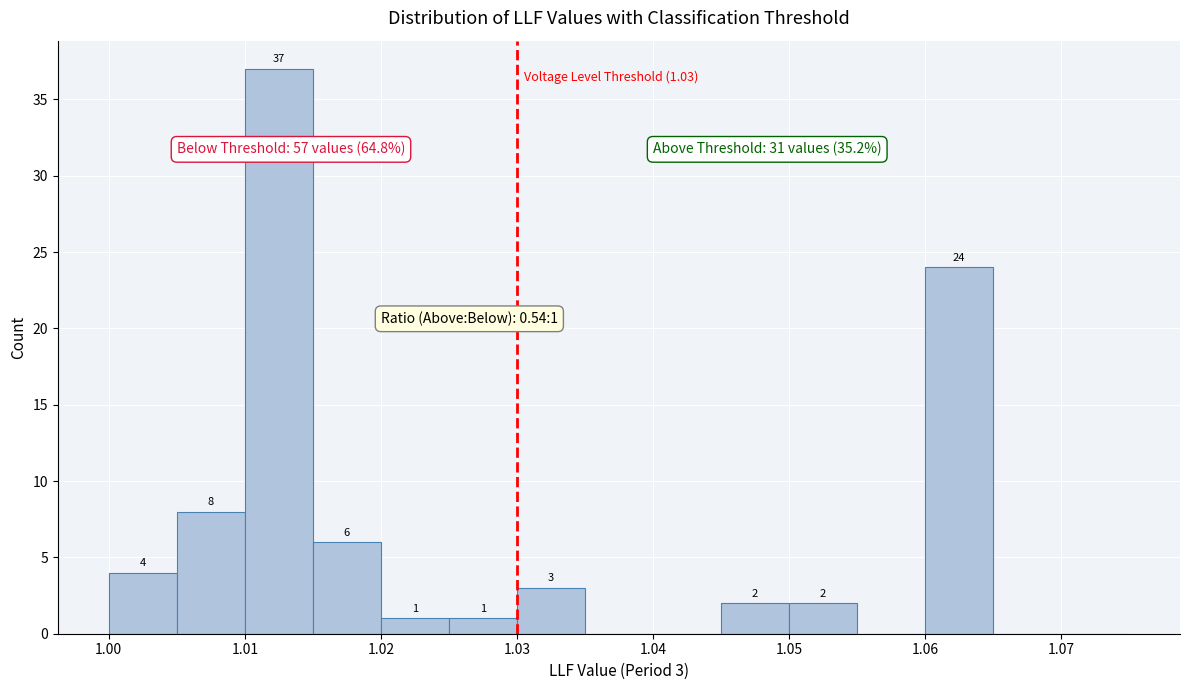

Which range on the x-axis has the tallest bar?

1.010 to 1.015